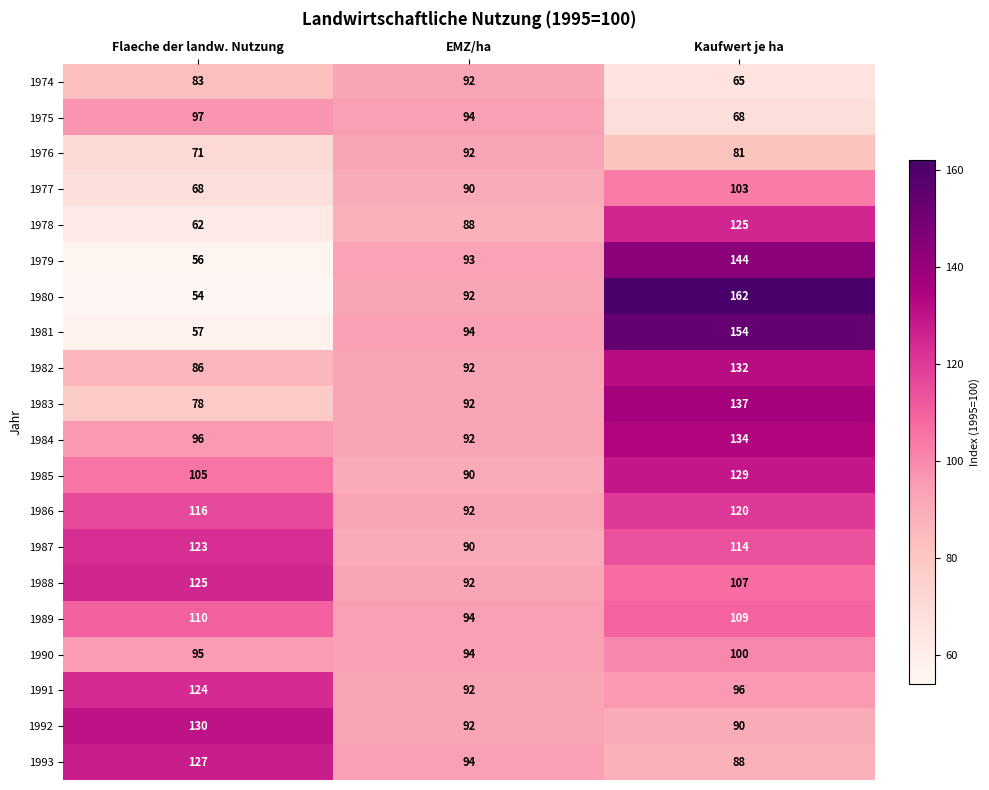

What is the minimum value shown in the chart?

54